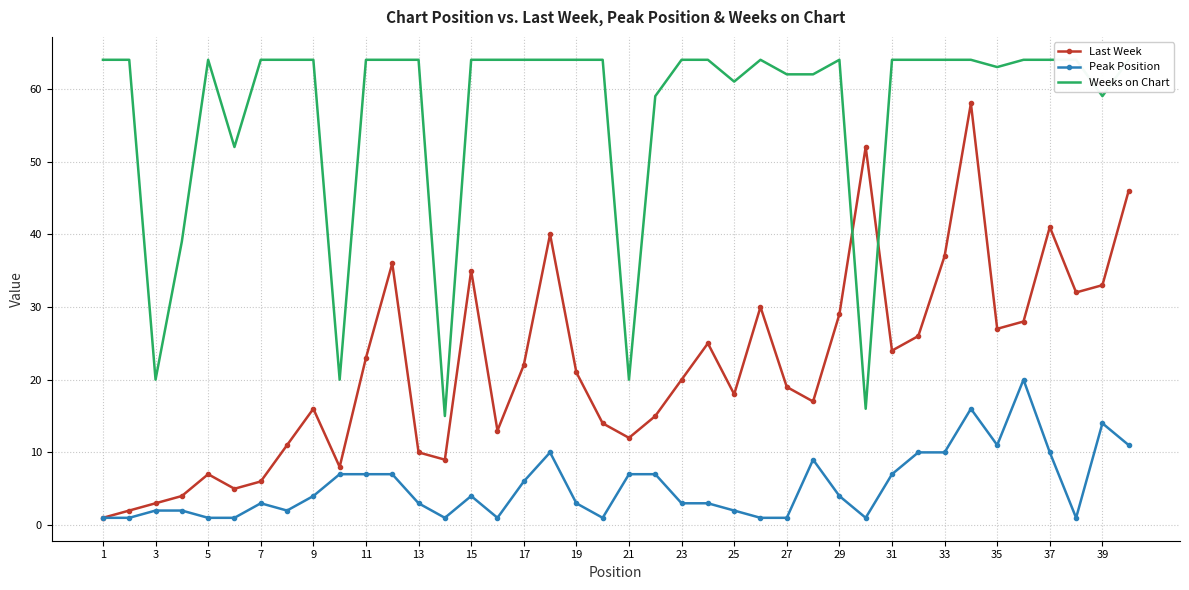

The value of Last Week at 25 is 18. True or false?

True